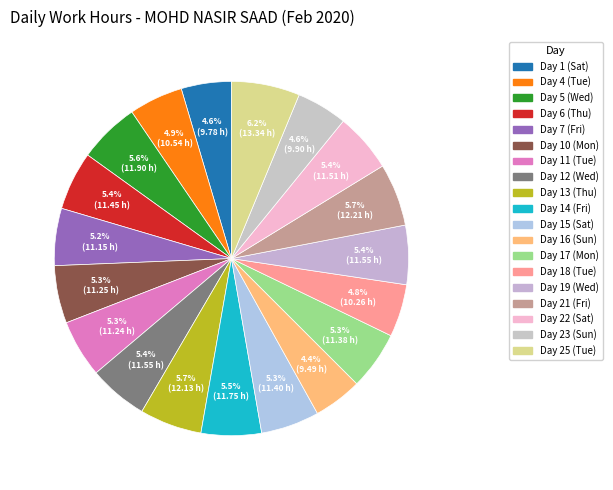

How many slices are in this pie chart?

19